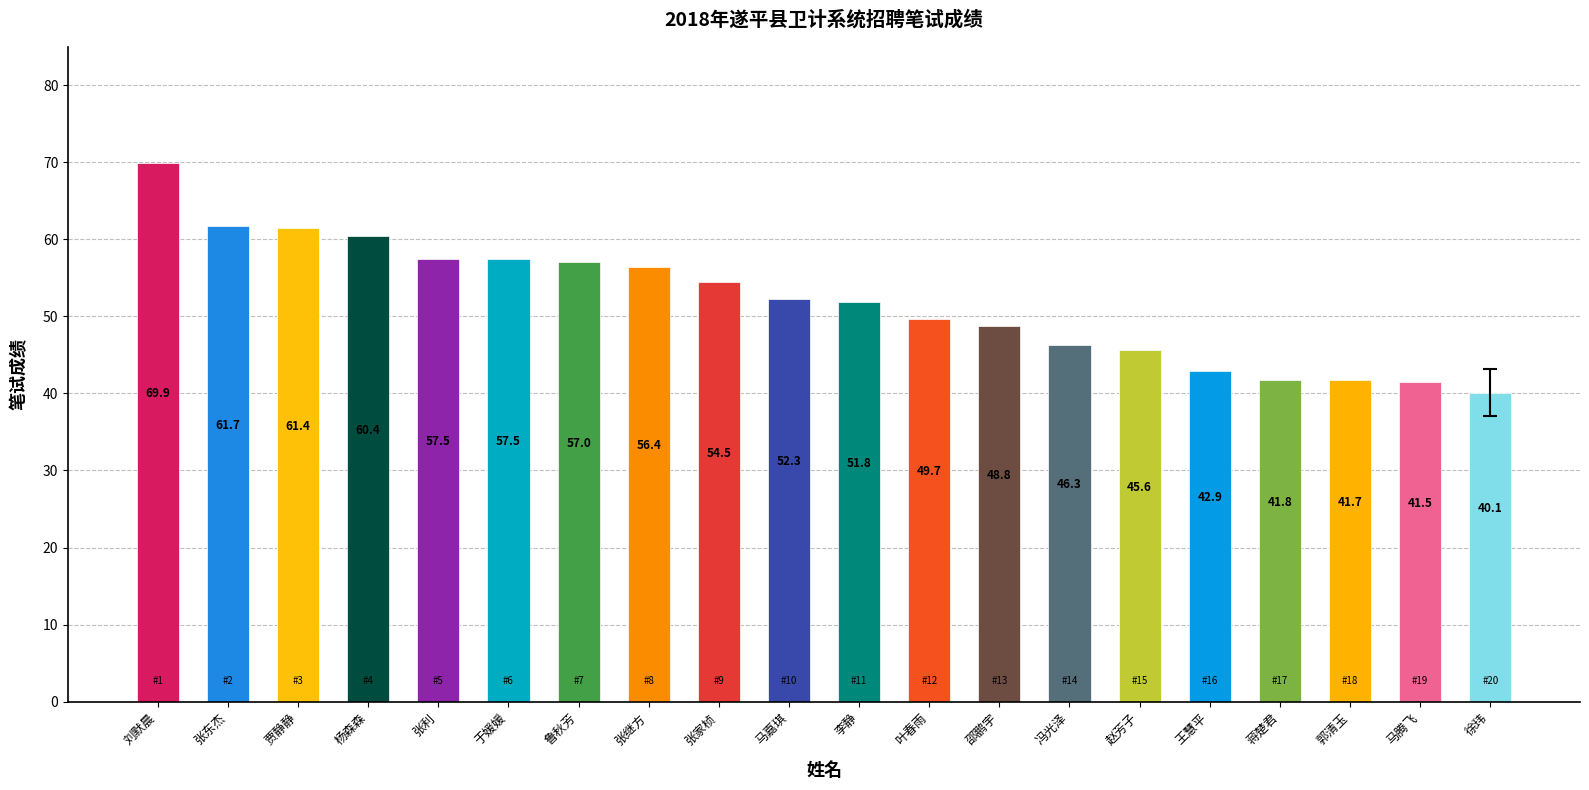

What is the smallest value displayed?

40.1